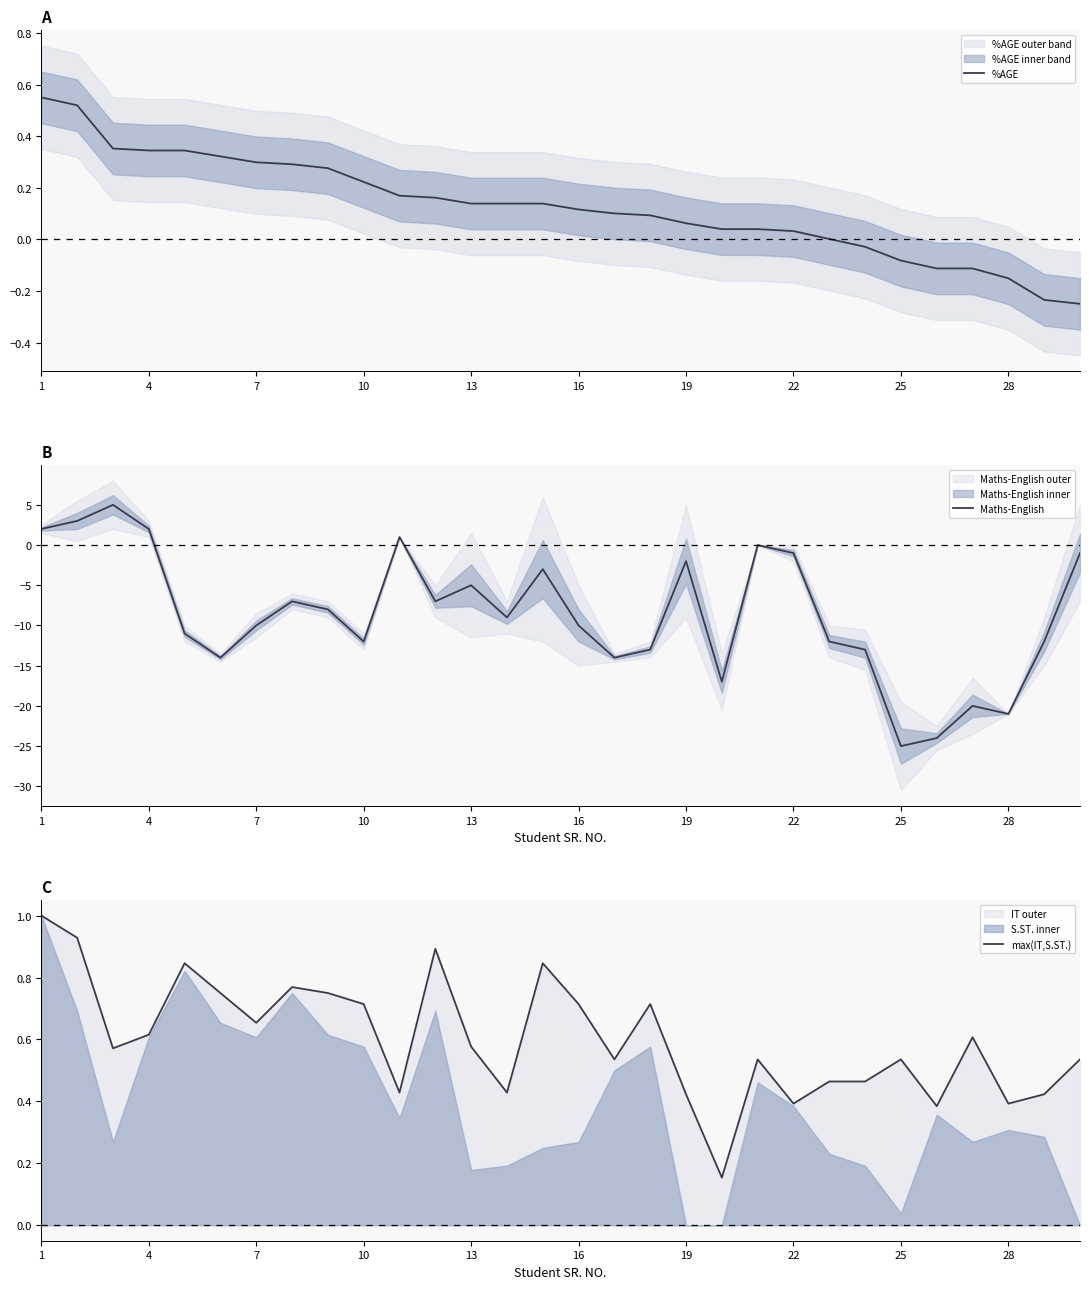

At which label does Maths-English reach its minimum?

25